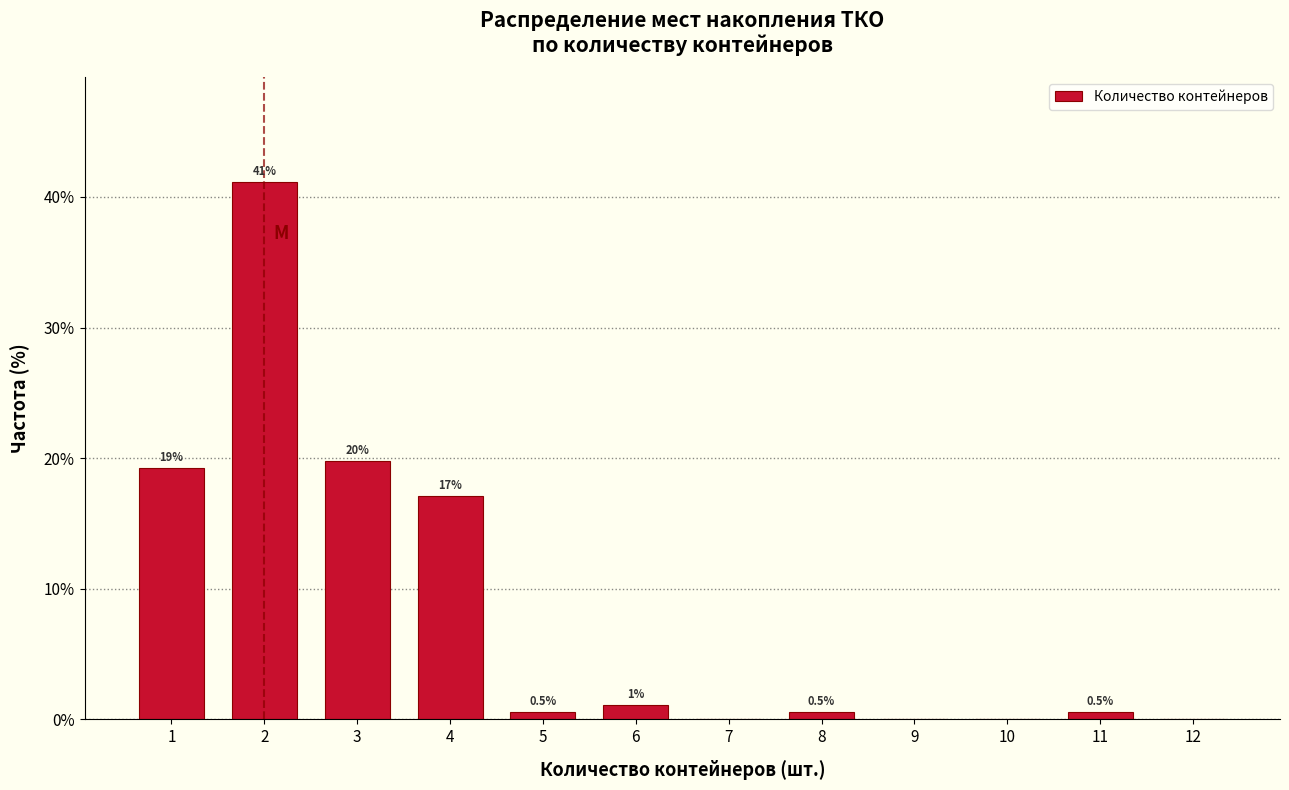

Over which range of the x-axis is the bar tallest?

1.5 to 2.5